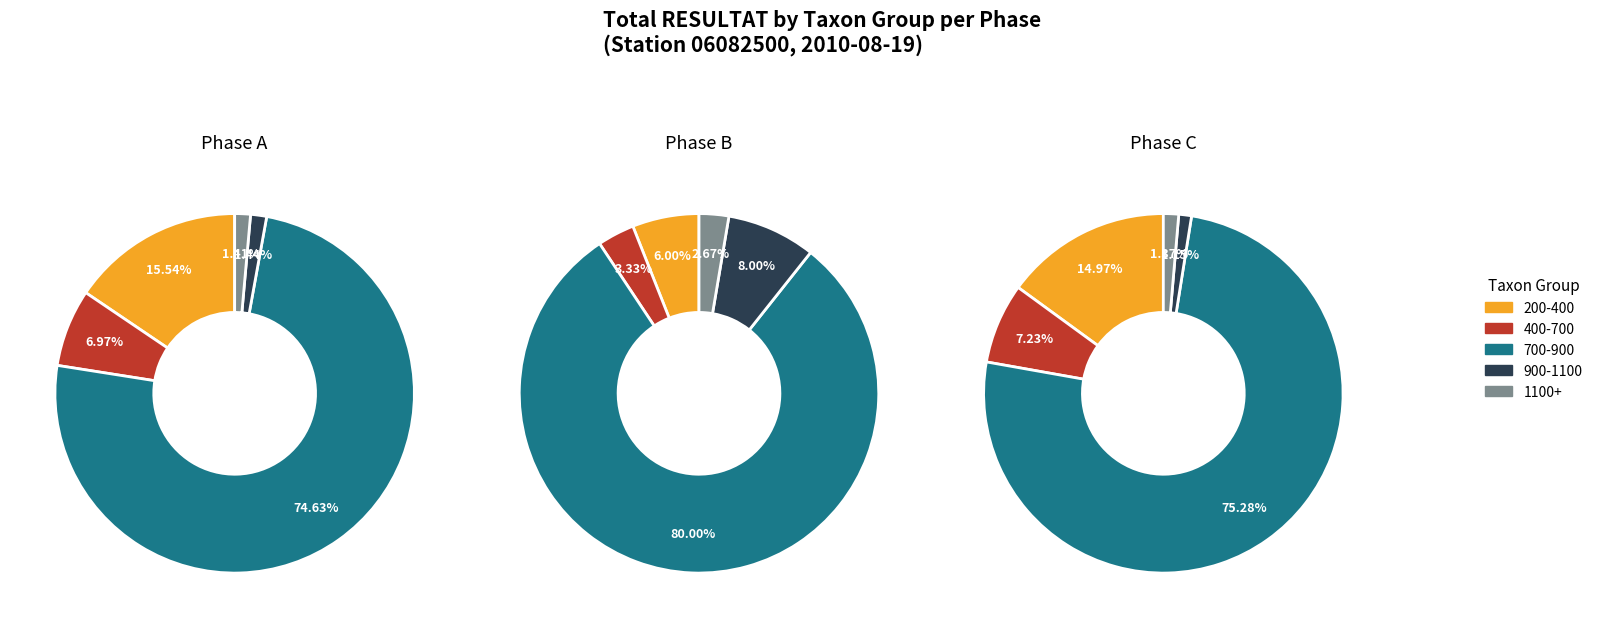

Do 831 and 623 together represent more than half of the pie?

No